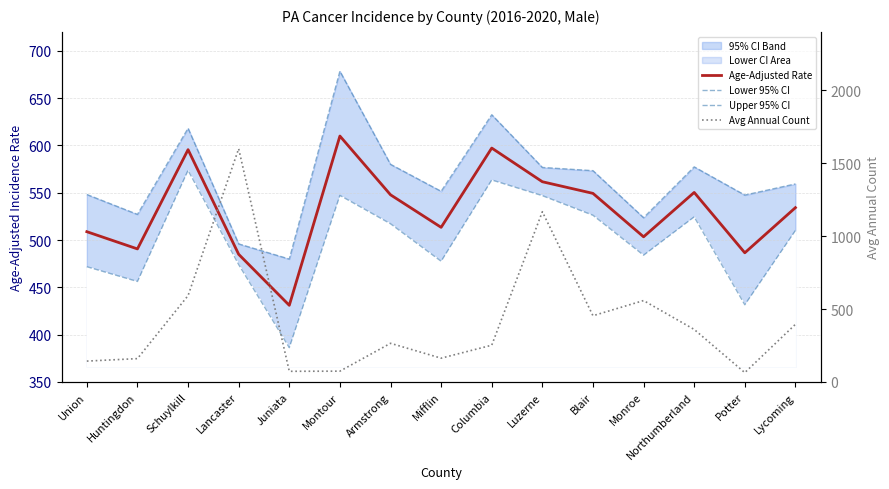

Is the value of Avg Annual Count at Mifflin greater than the value of Upper 95% CI at Schuylkill?

No